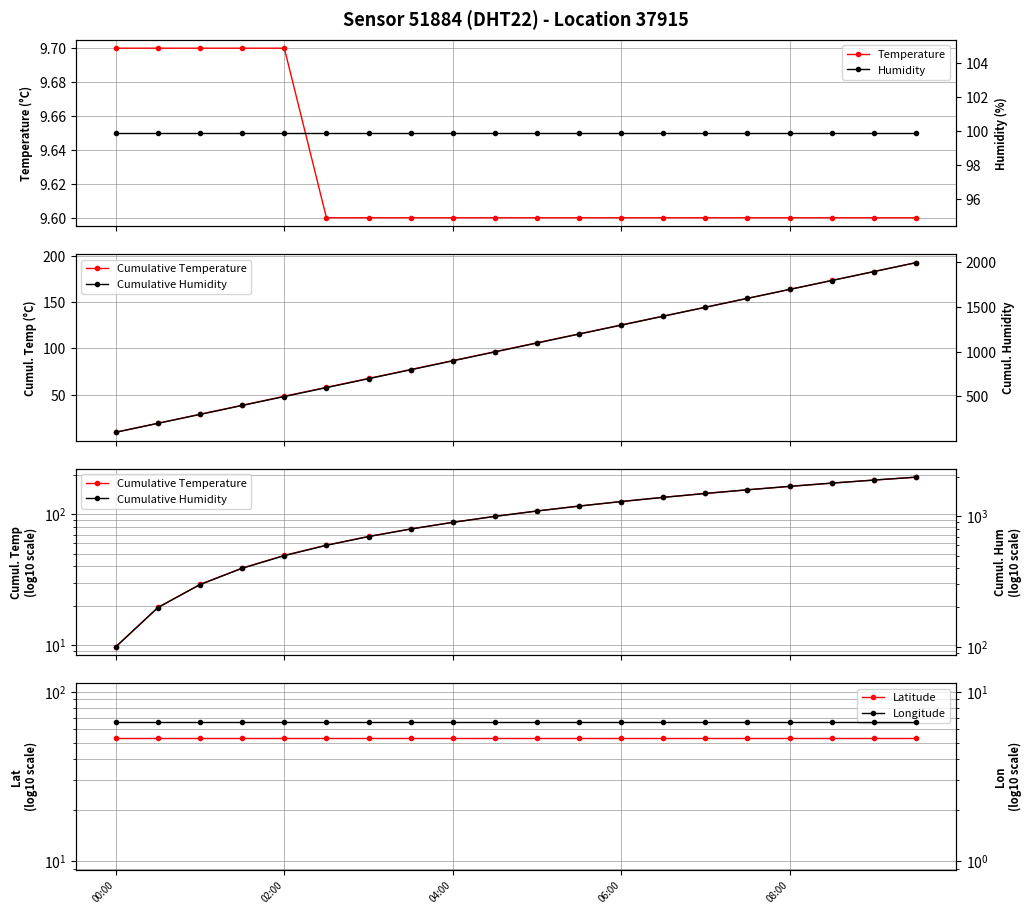

Does the chart display data point markers on the line(s)?

Yes